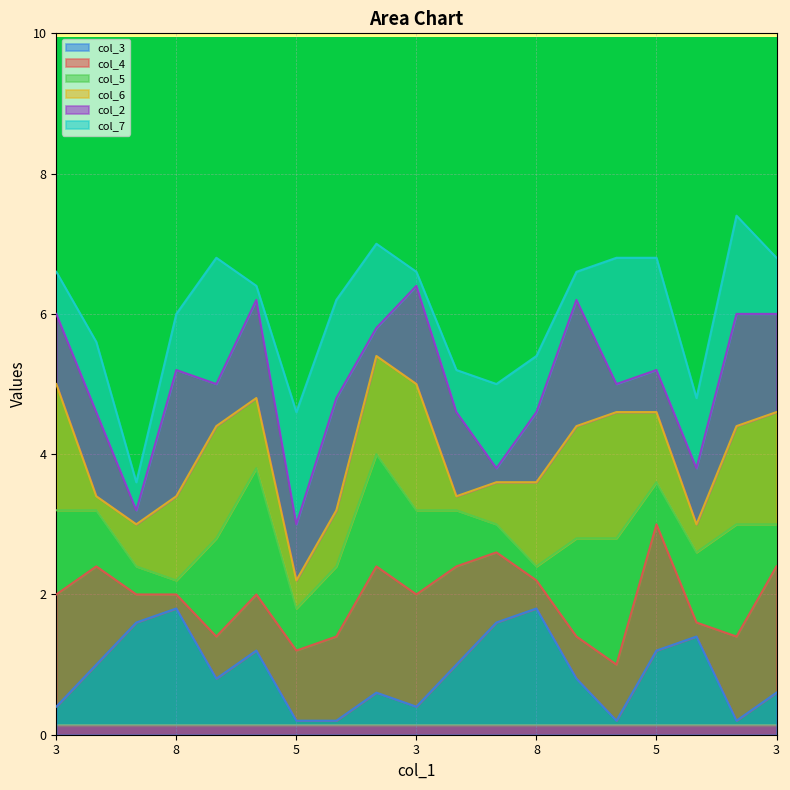

Which category has the highest value across all series?

8